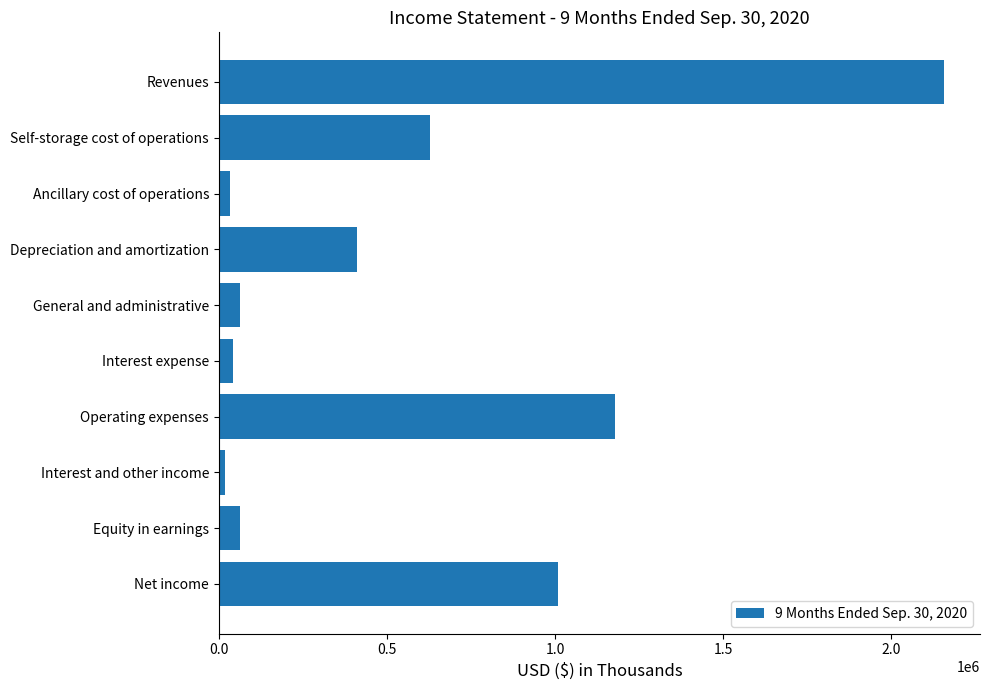

What is the difference between the second highest and minimum values?

1158959